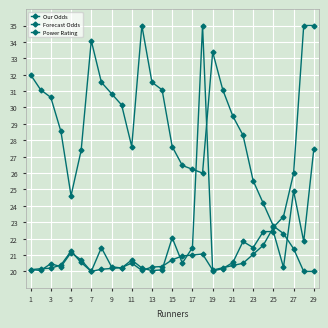

After their last crossing, which series has the higher values: Power Rating or Our Odds?

Our Odds